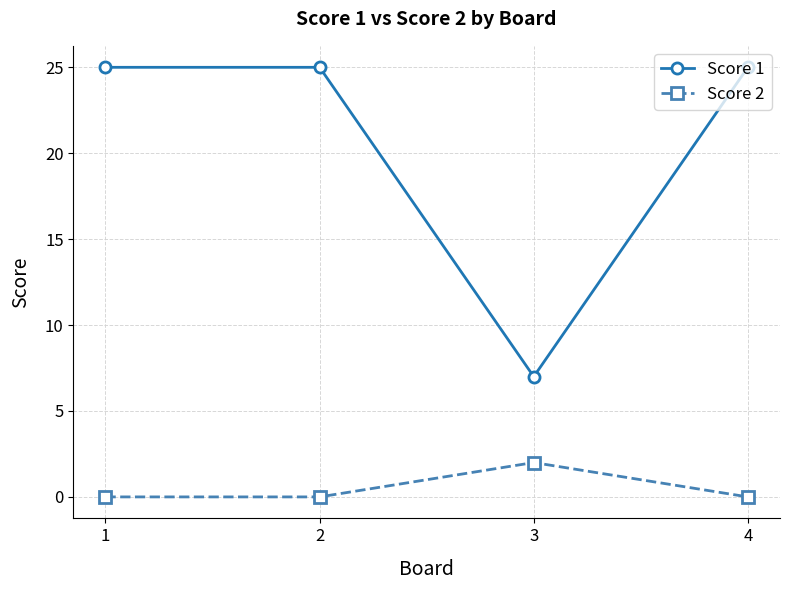

Is the value of Score 1 at 2 greater than the value of Score 2 at 3?

Yes